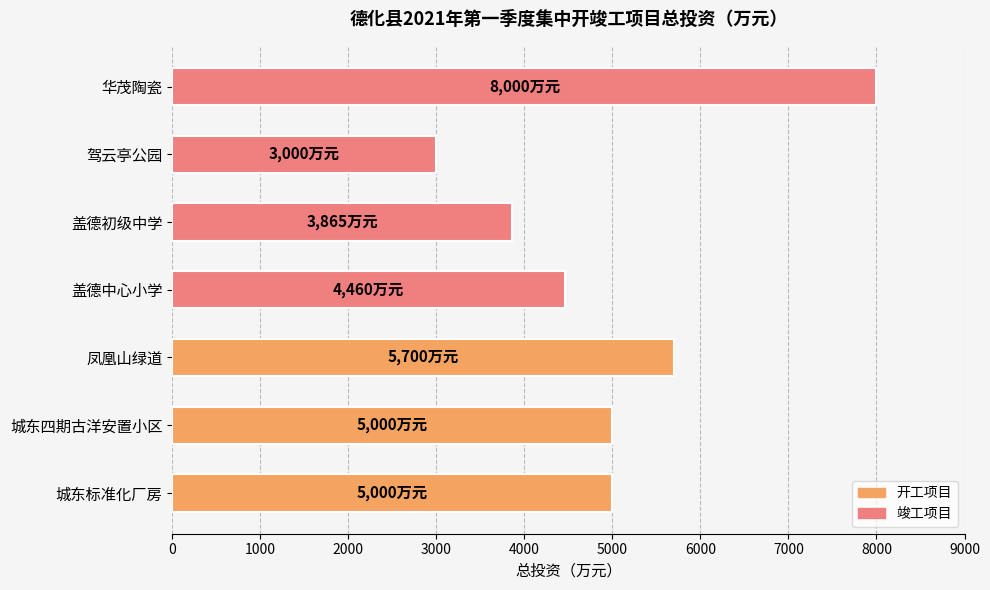

What is the difference between the maximum and second lowest values?

4135